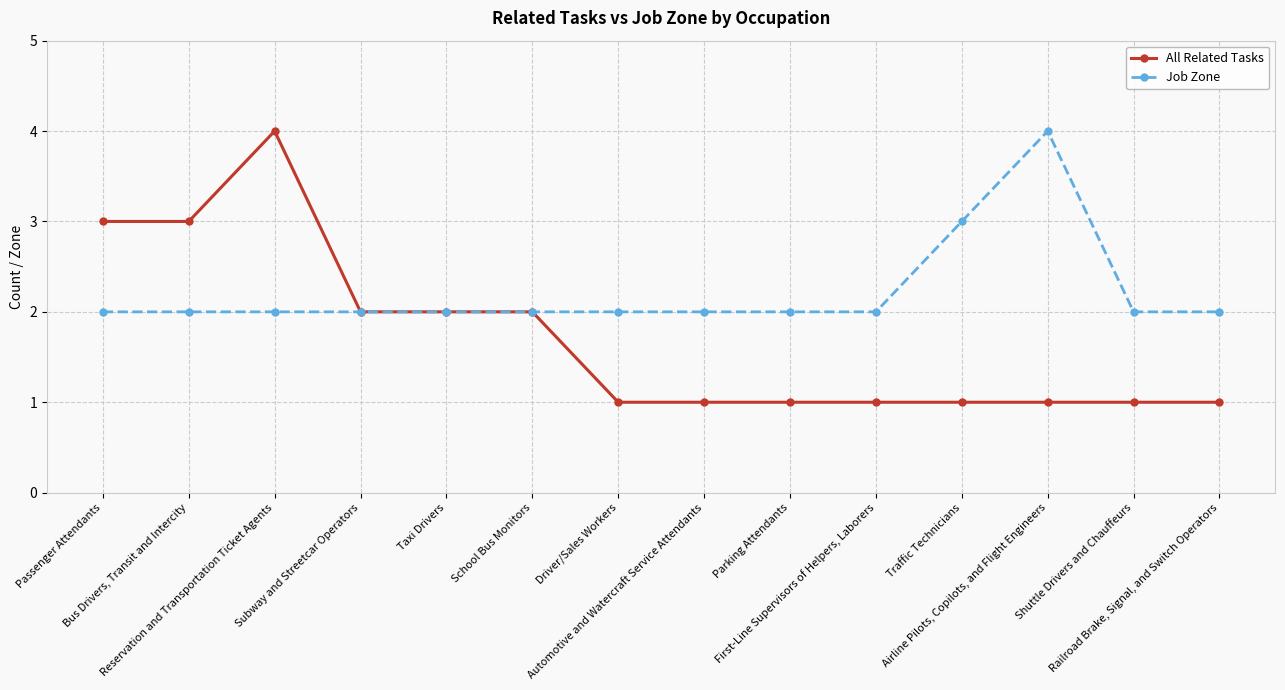

Count the number of data series in this chart.

2